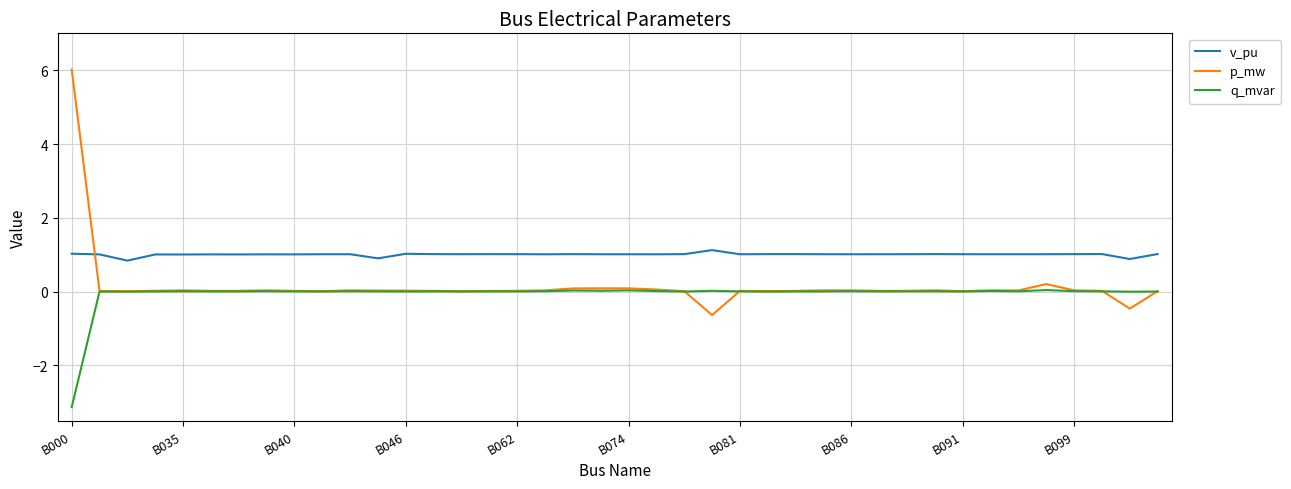

Which series has the largest total across all categories?

v_pu